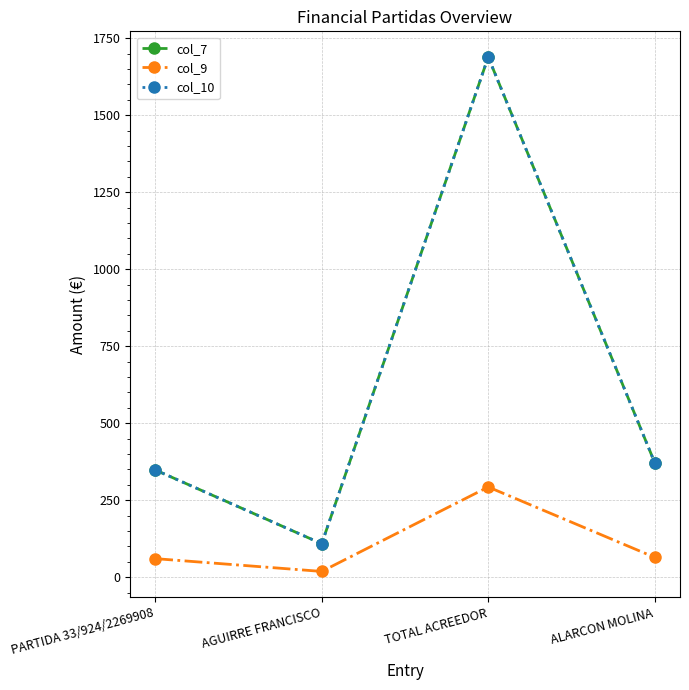

True or false: col_7 has a value of 484.9 at ALARCON MOLINA.

False